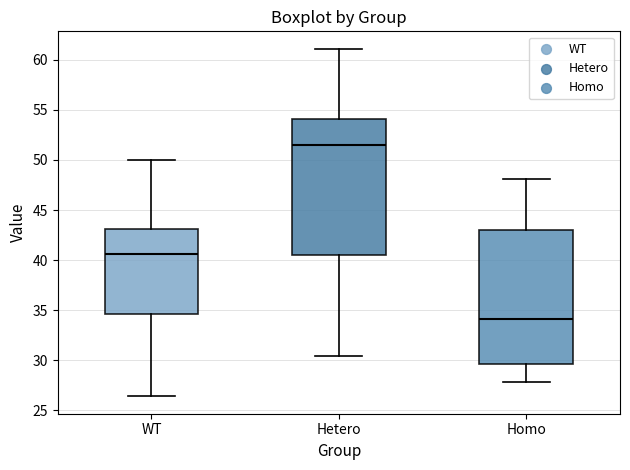

Where does the upper whisker of the box for WT end on the y-axis? The values are not printed on the chart, so give them approximately, as read against the axis.

50.0